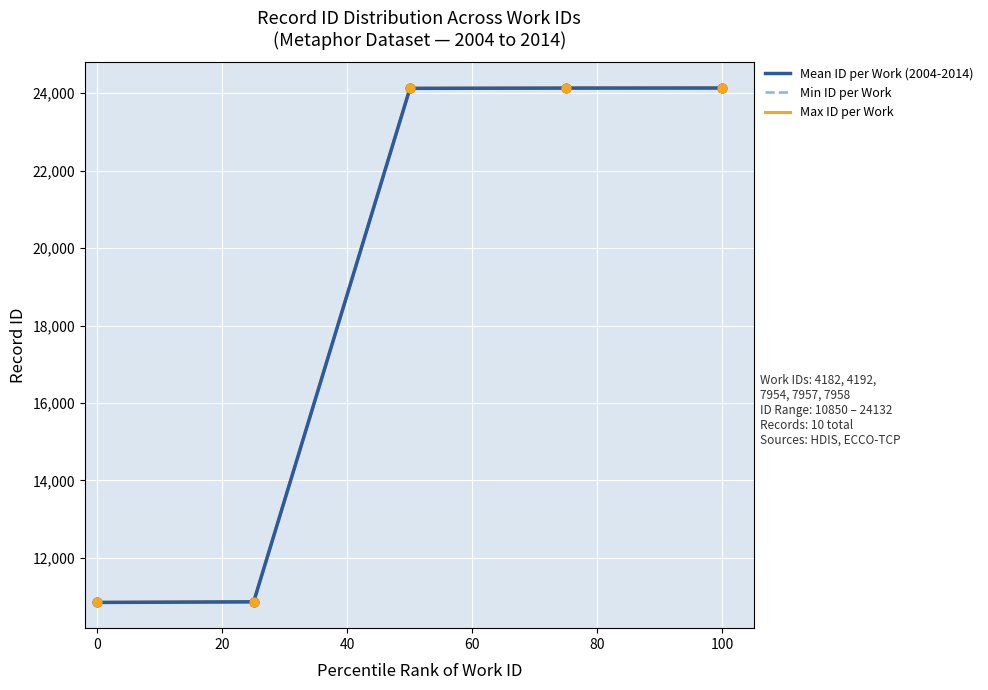

Which series contains the lowest Y value?

Min ID per Work